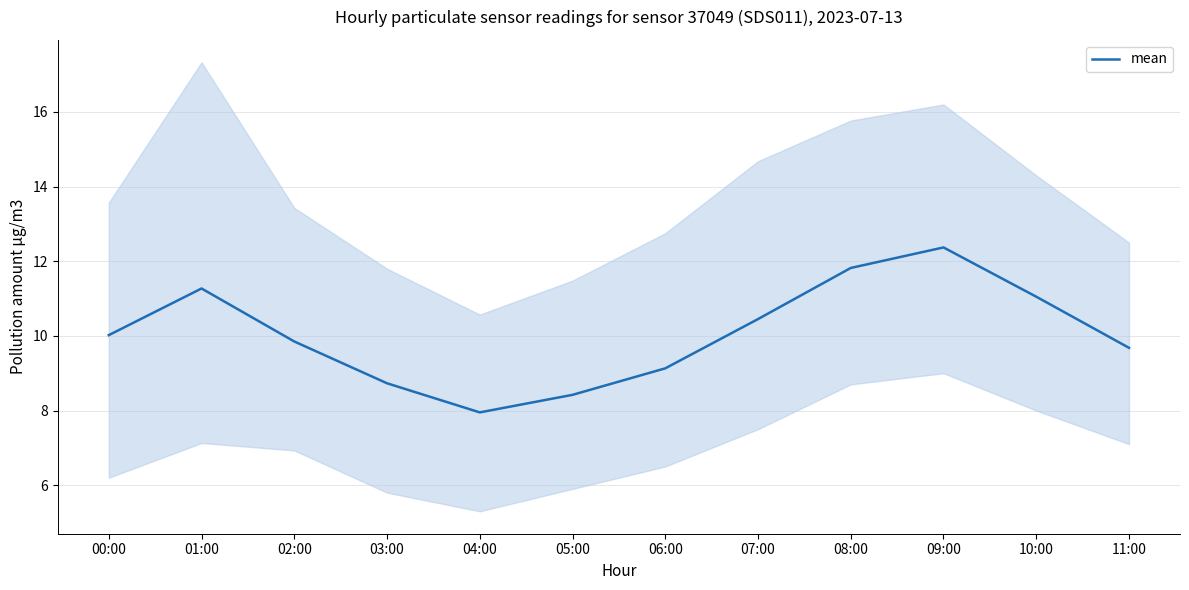

What is the difference between the values at 01:00 and 07:00?

0.8